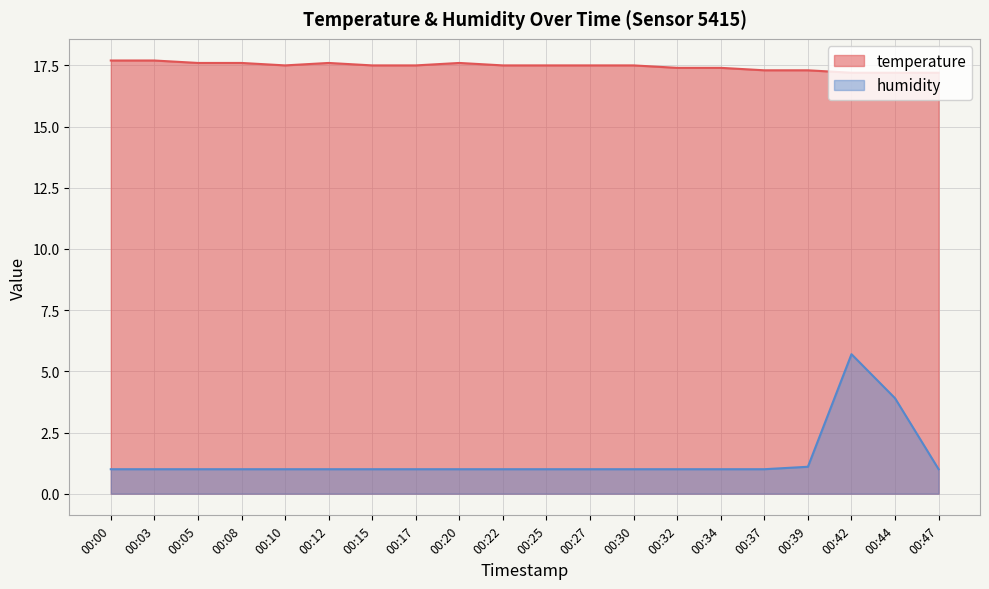

Where is the first local minimum for temperature?

00:10